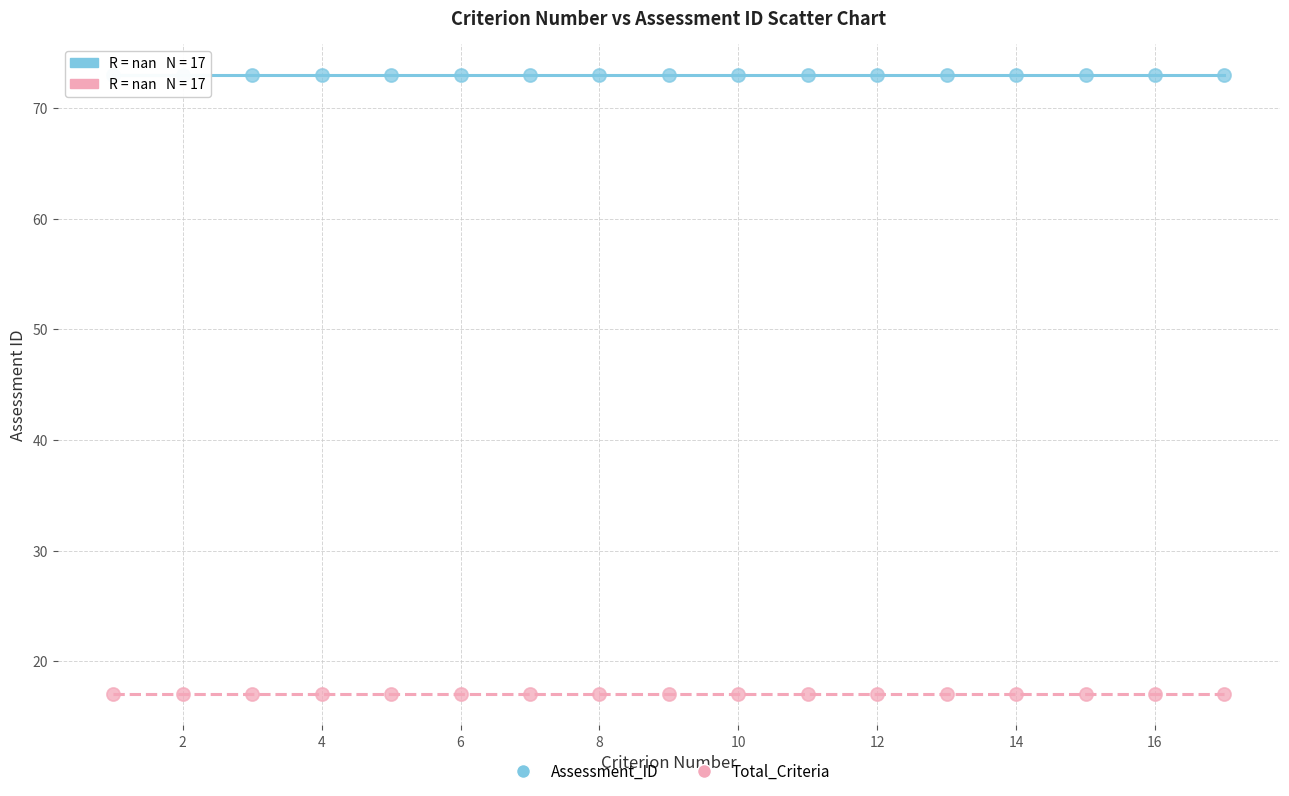

Which series reaches the maximum Y coordinate?

Assessment_ID